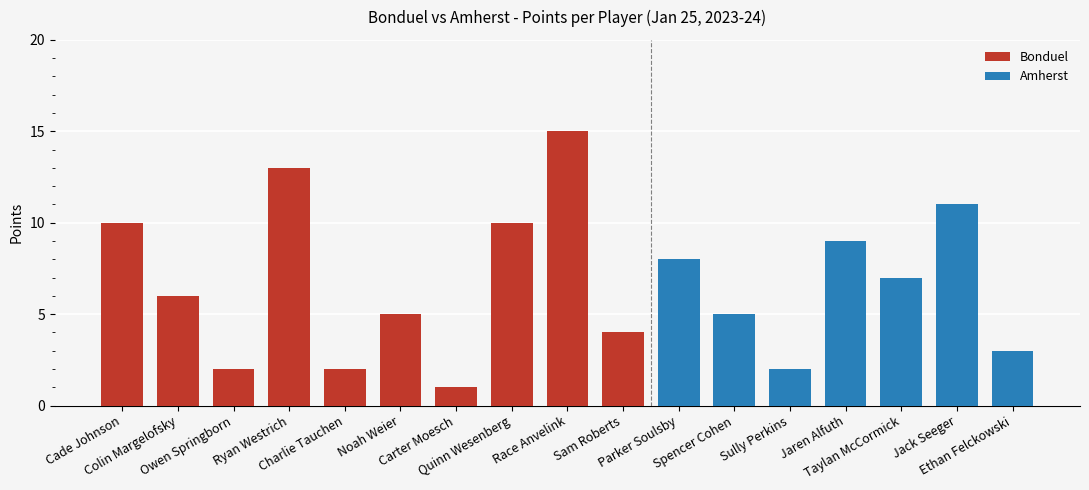

Rank the series by their average value, from highest to lowest.

Bonduel Points, Amherst Points